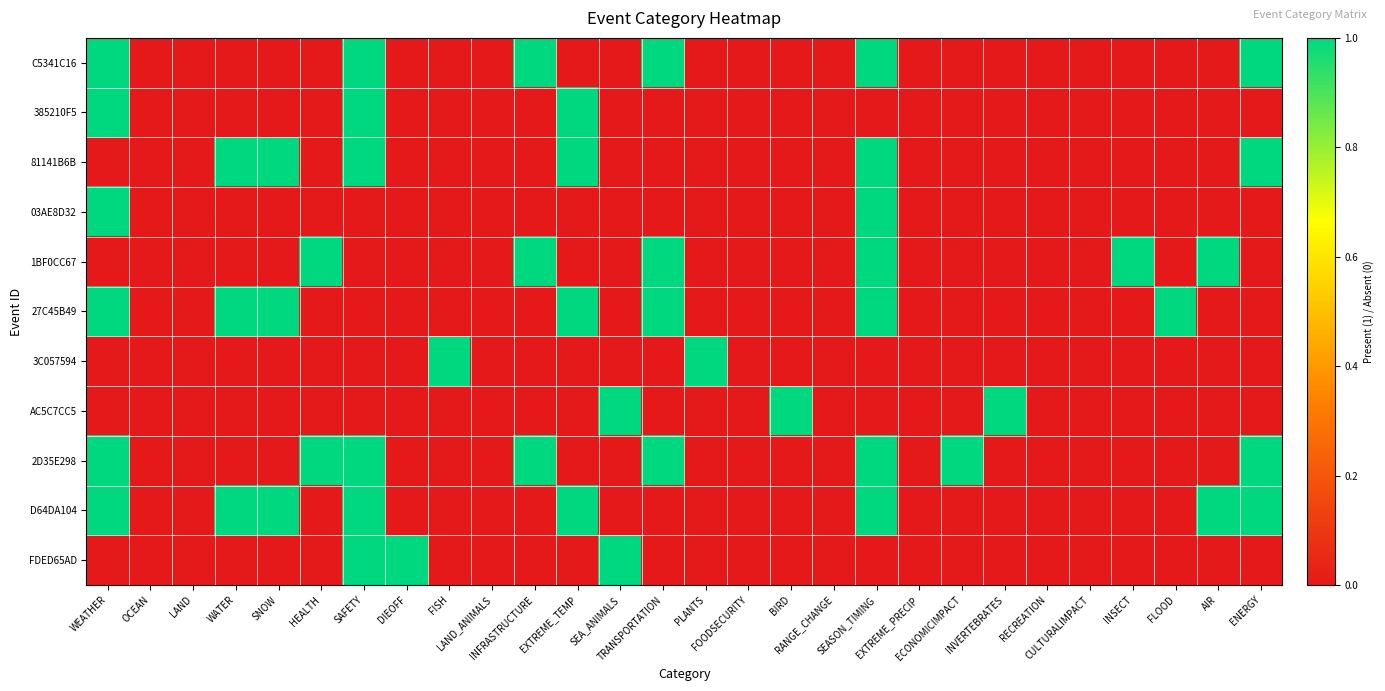

What is the difference between the highest and lowest values at EXTREME_TEMP?

1